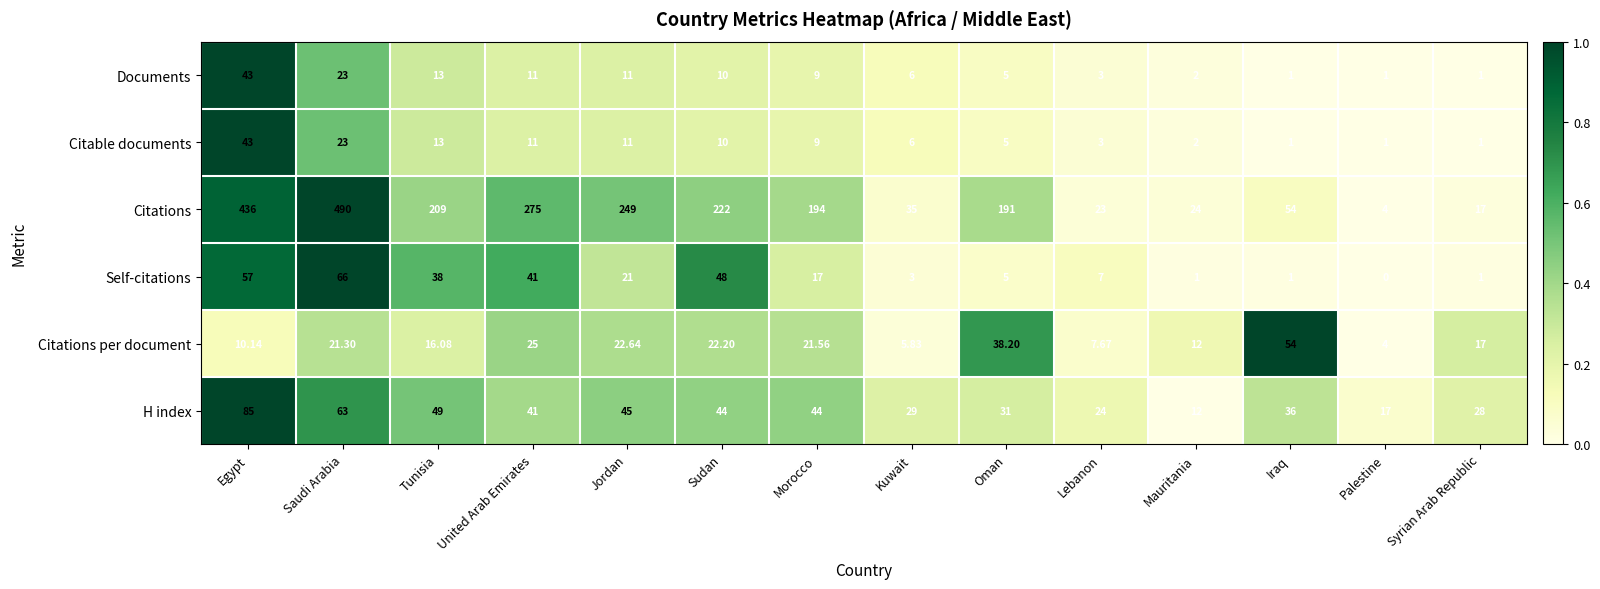

Which series changed the most between United Arab Emirates and Sudan?

Citations